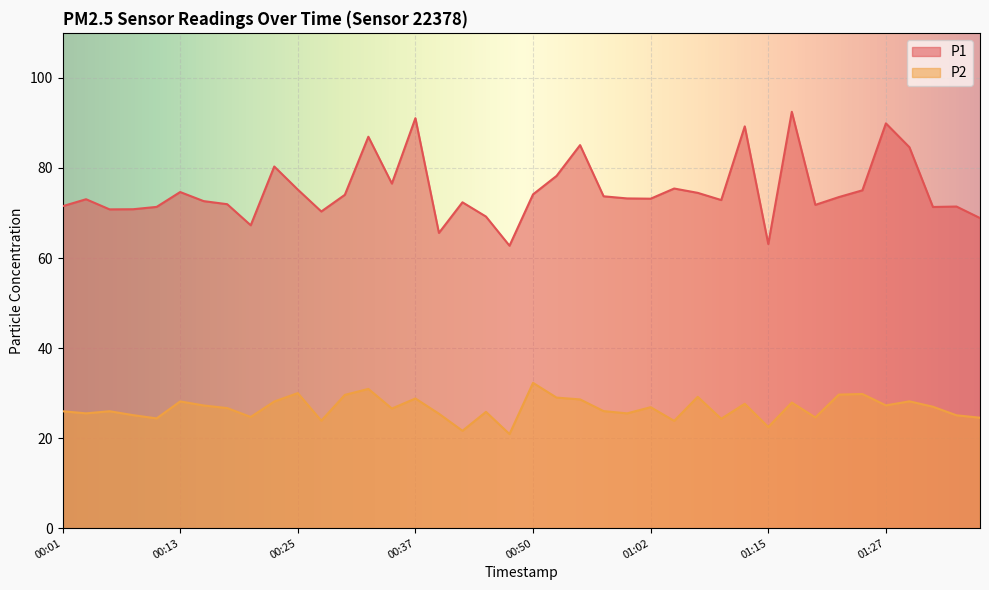

What is the difference between the second highest and second lowest values in the P1 series?

27.9